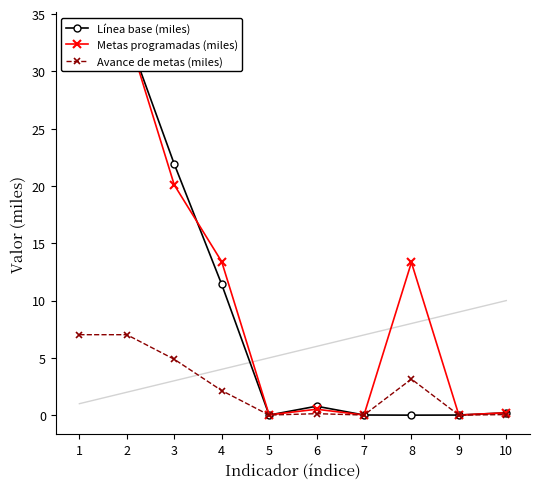

At which category is the sum across all series the highest?

1